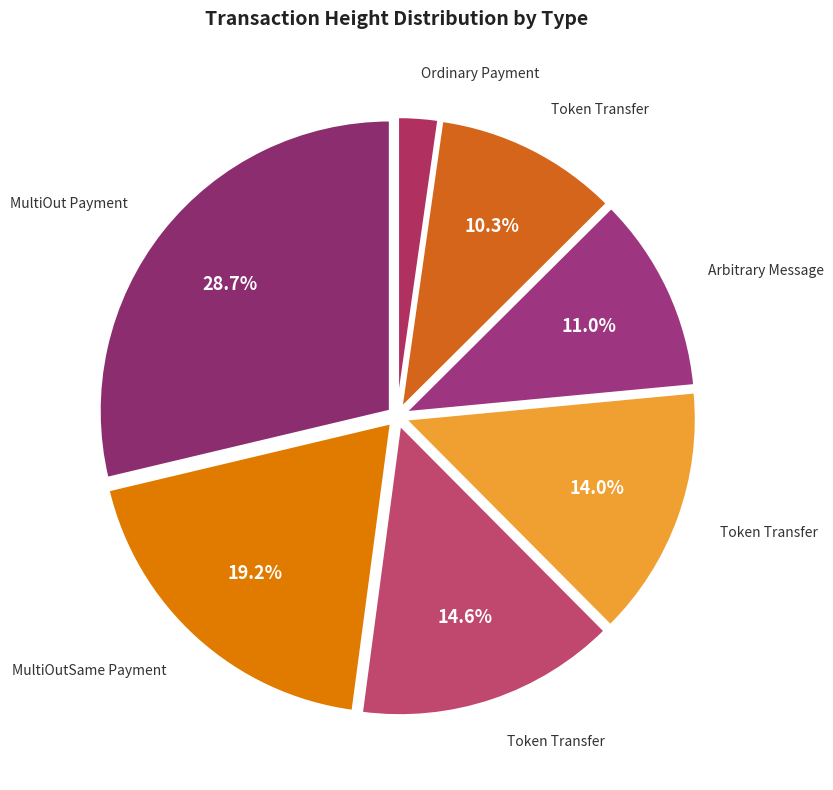

How many slices are in this pie chart?

7